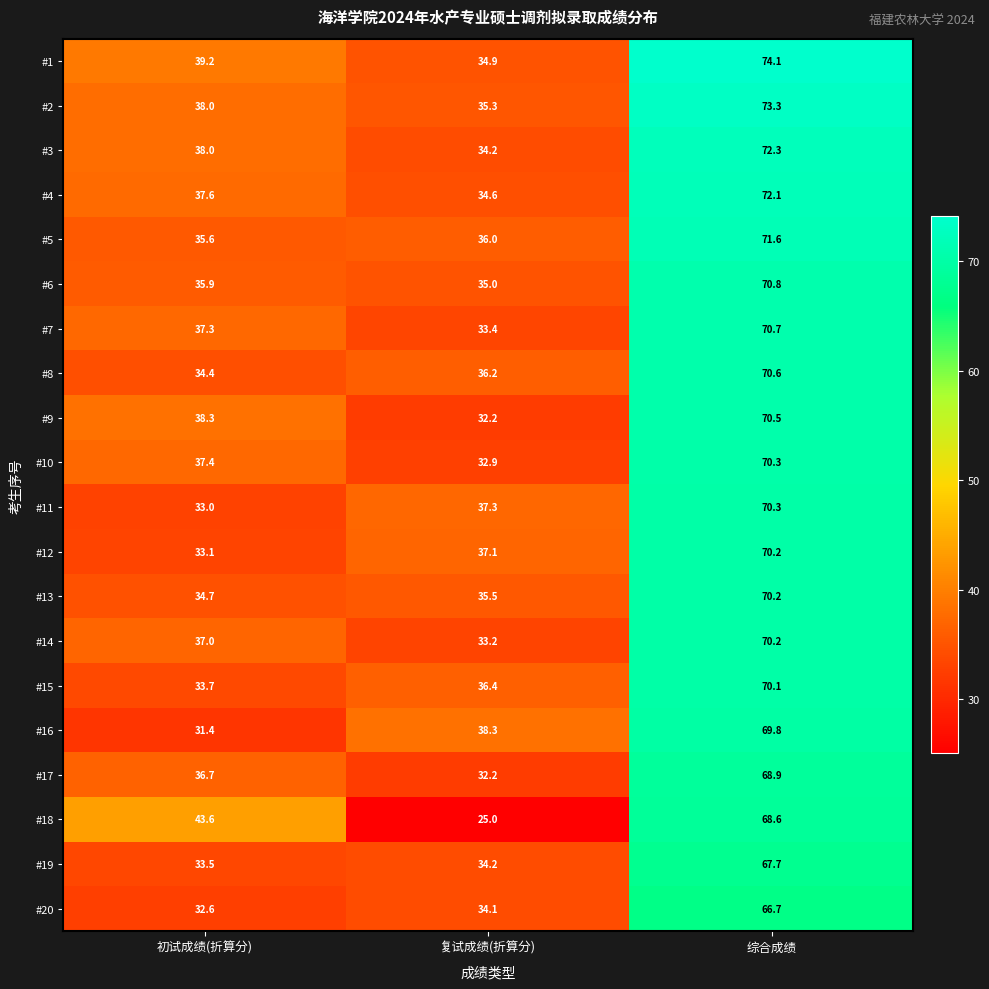

At which label is #7 closest to 52?

初试成绩(折算分)